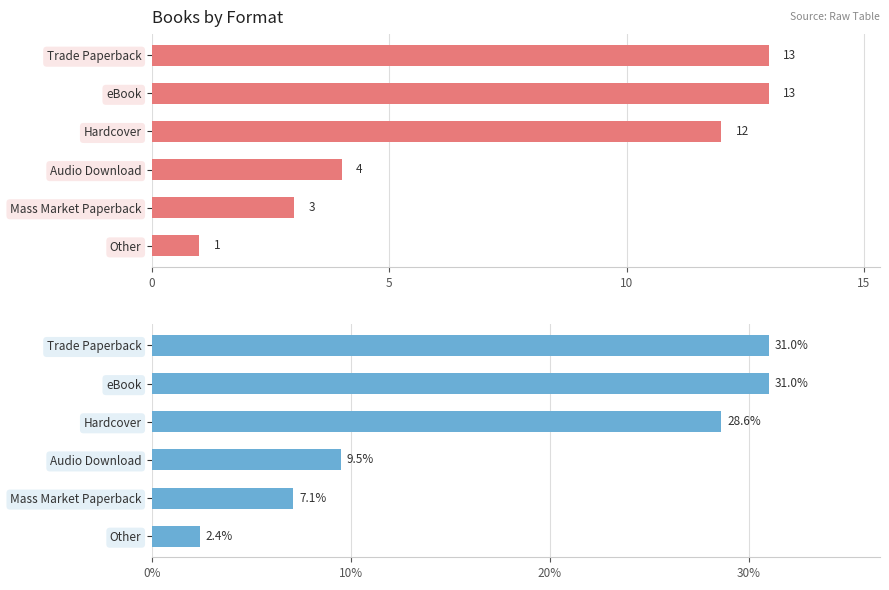

How many groups of bars are there?

6